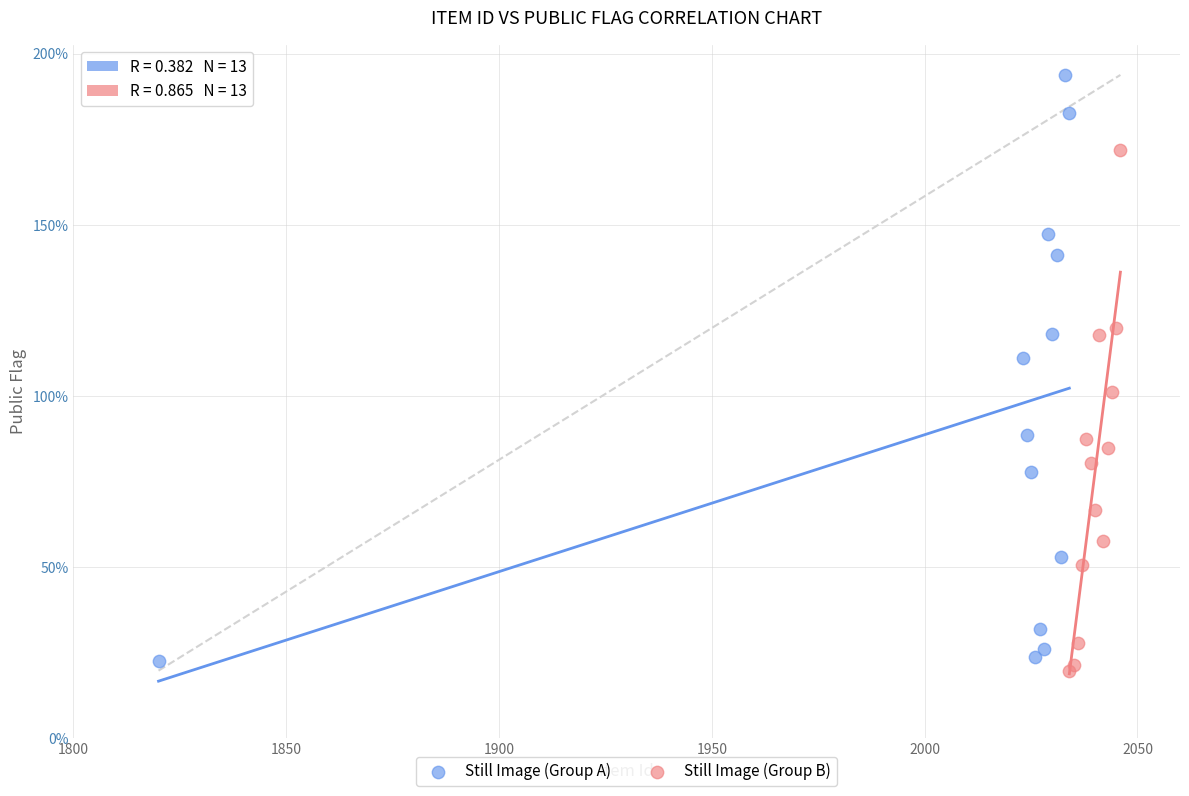

What are all the series names shown in the legend?

Still Image (Group A), Still Image (Group B)